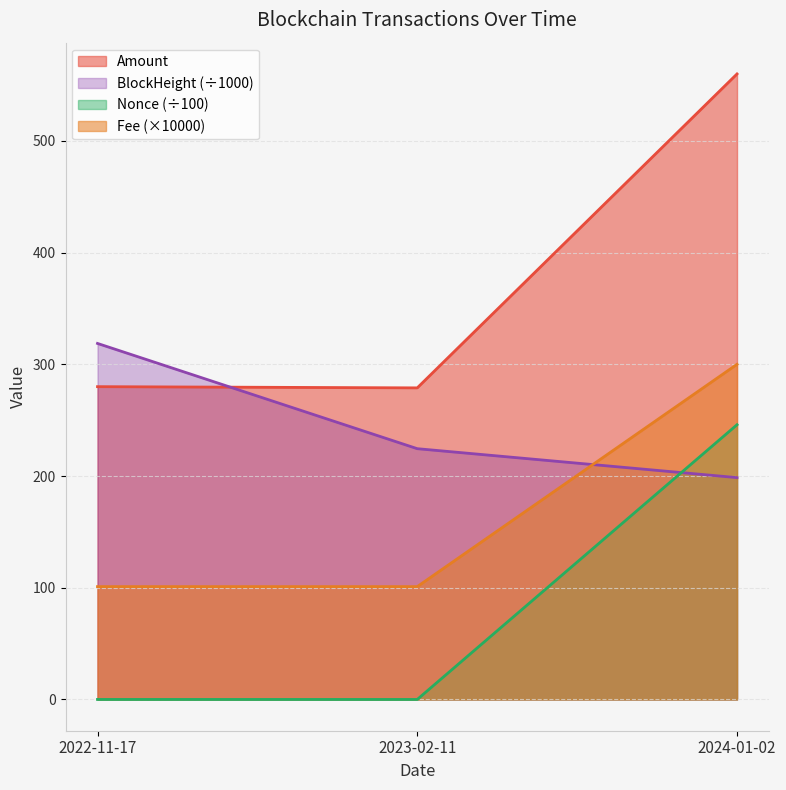

What is the value of the Fee point at the 3rd from the left?

300.0